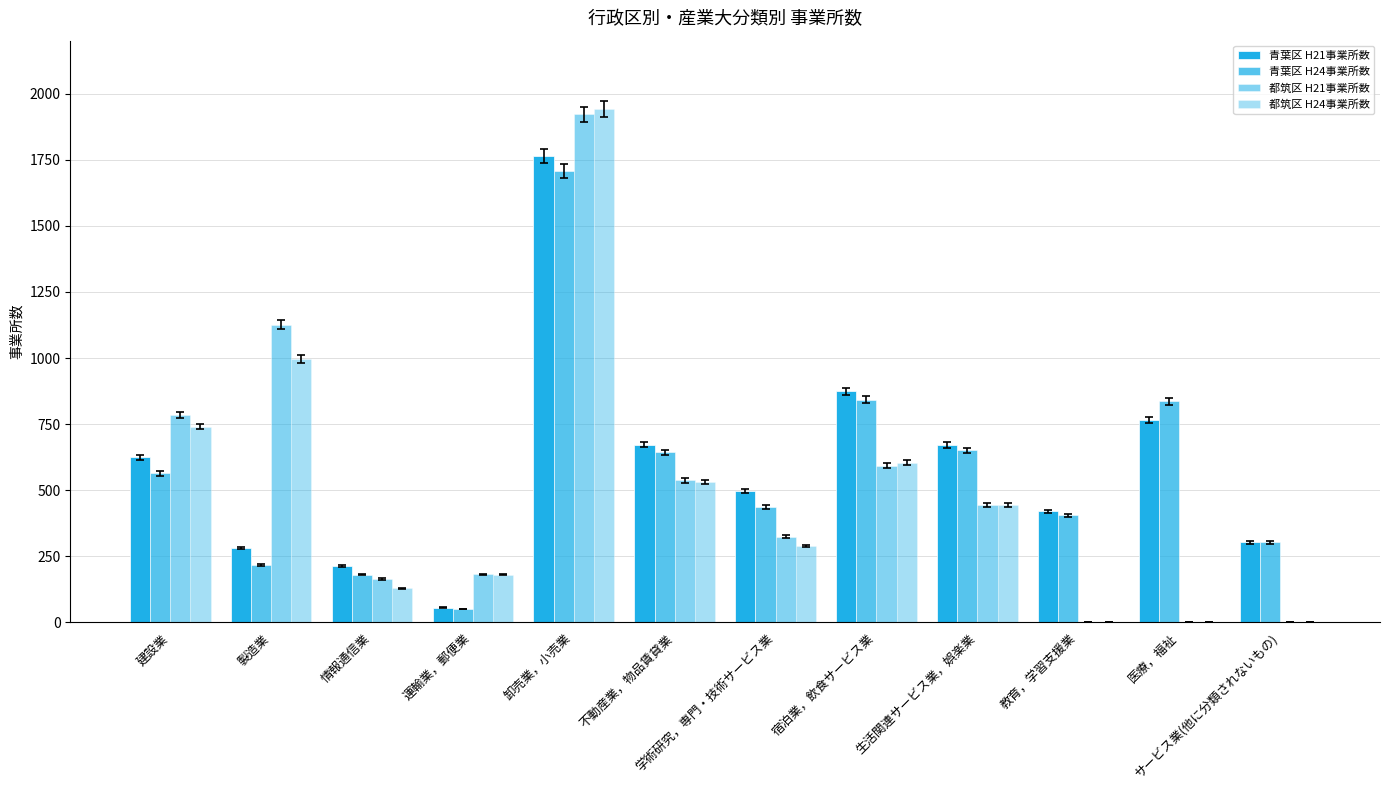

Which has a higher value, 運輸業，郵便業 or 建設業?

建設業